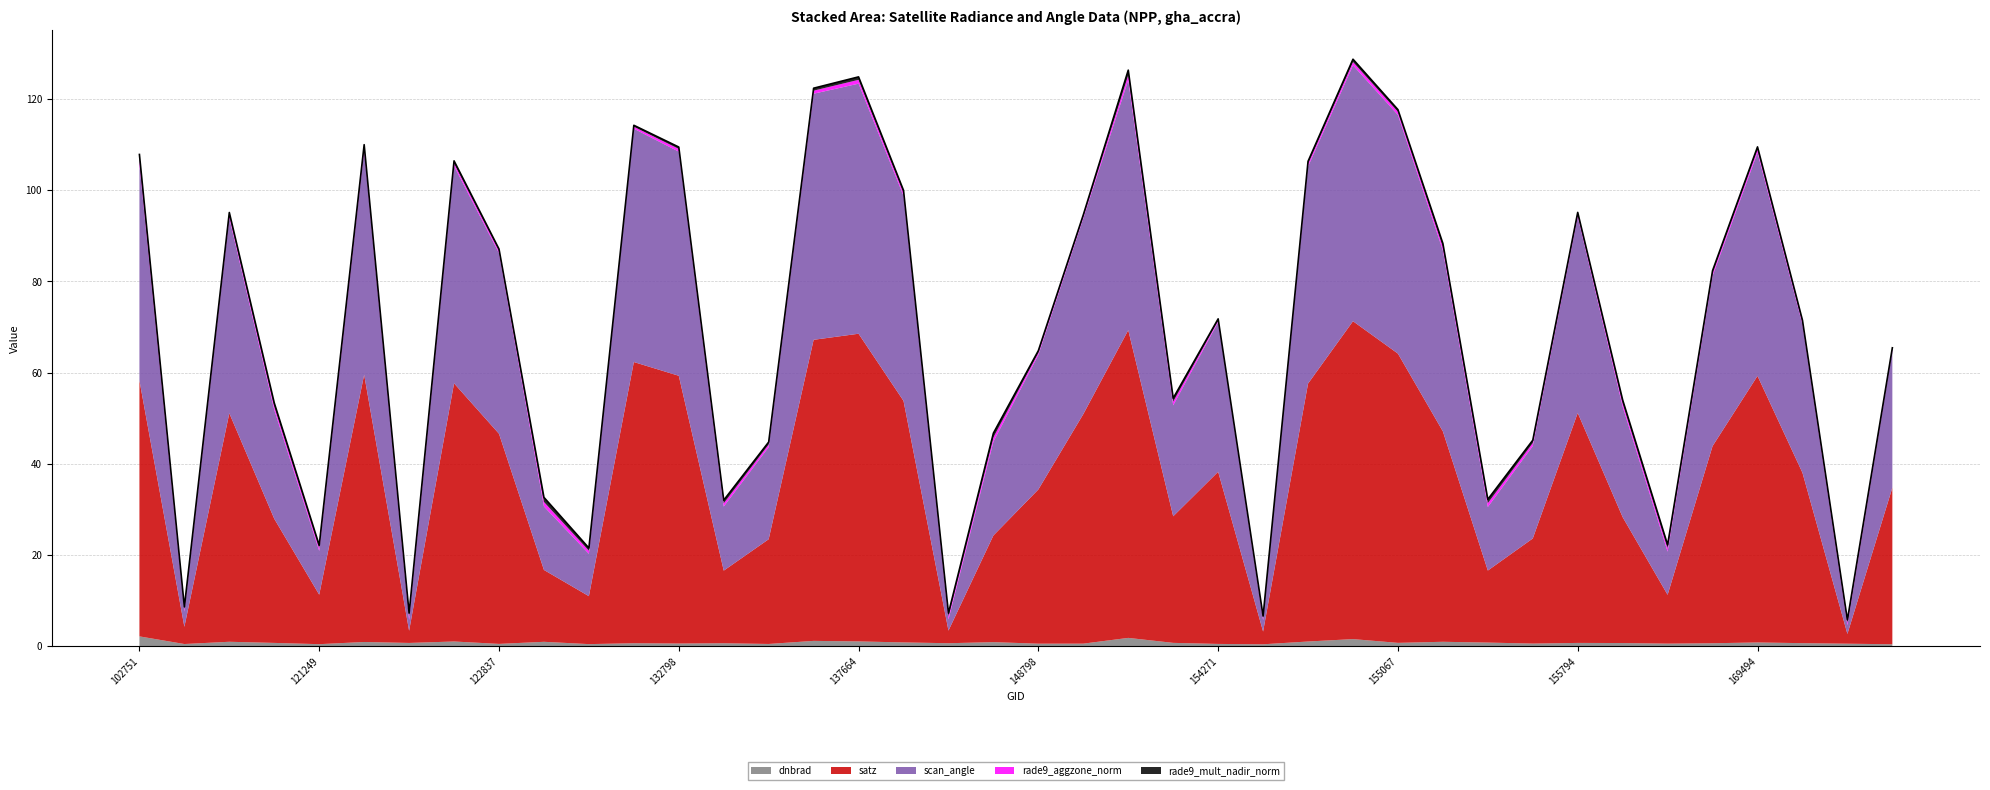

What is the minimum value for satz?

2.1